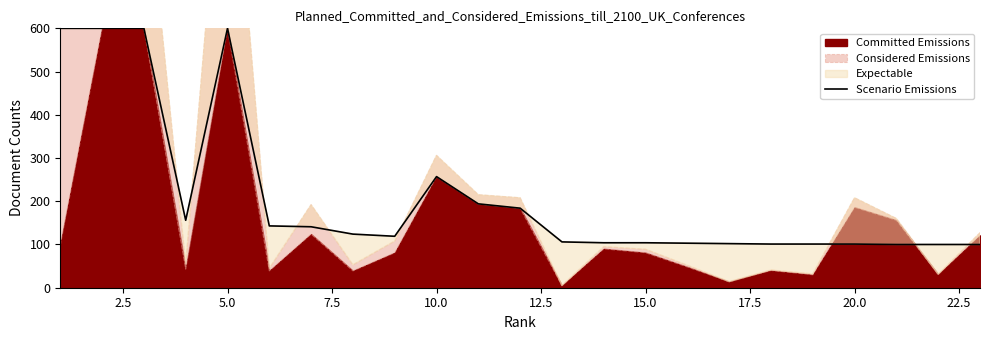

Is it true that the value at 0.0 is 935?

False